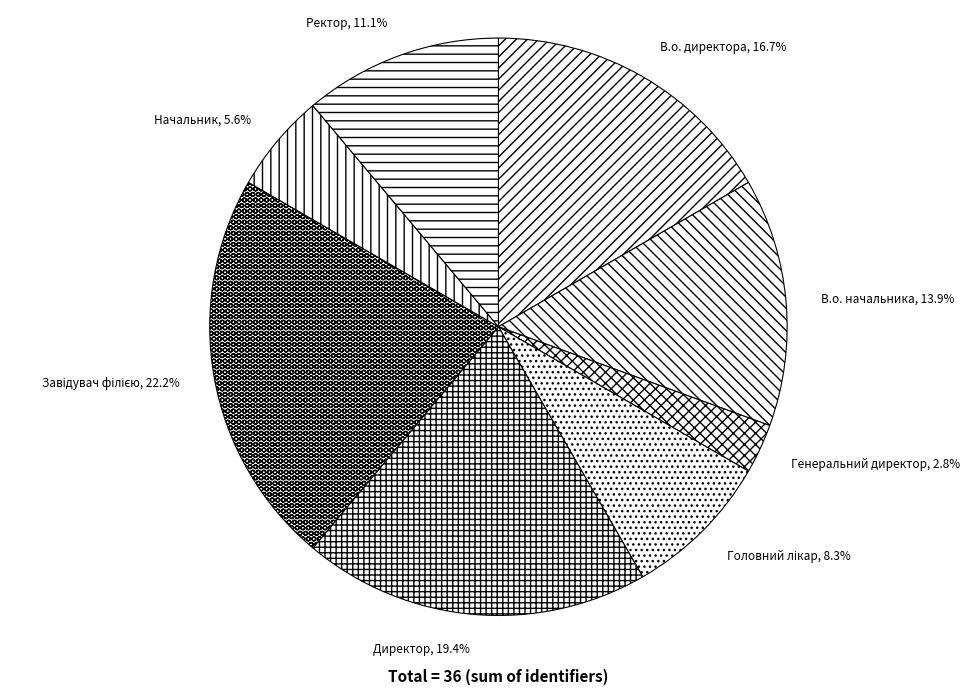

To the nearest percent, what percentage of the pie is Директор?

19%